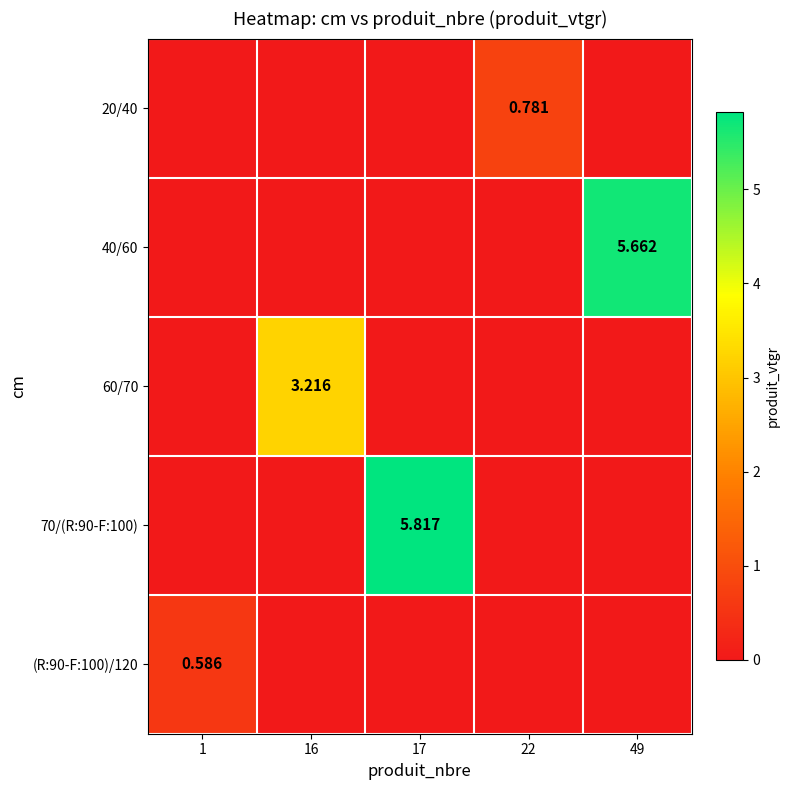

How many series are shown in this chart?

5